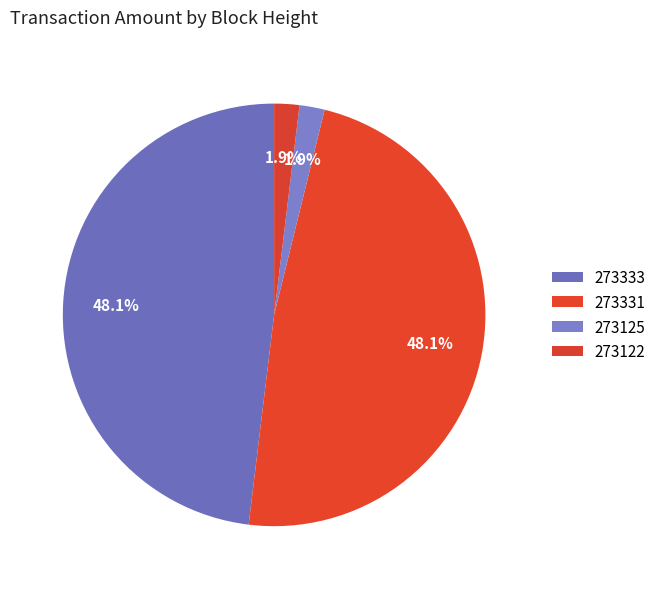

Combined, do 273331 and 273125 account for over 50%?

No